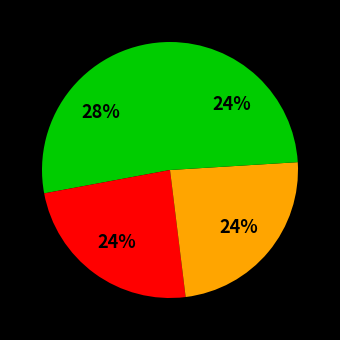

To the nearest percent, what is the difference between the largest and smallest slice percentages?

4%